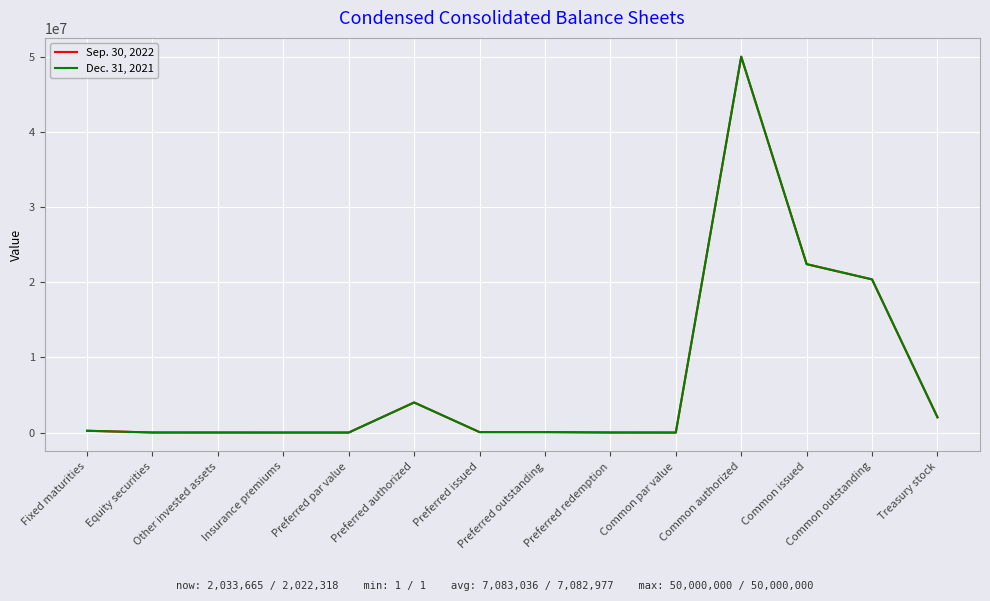

Is it true that Dec. 31, 2021 equals 36813590 at Common issued?

False